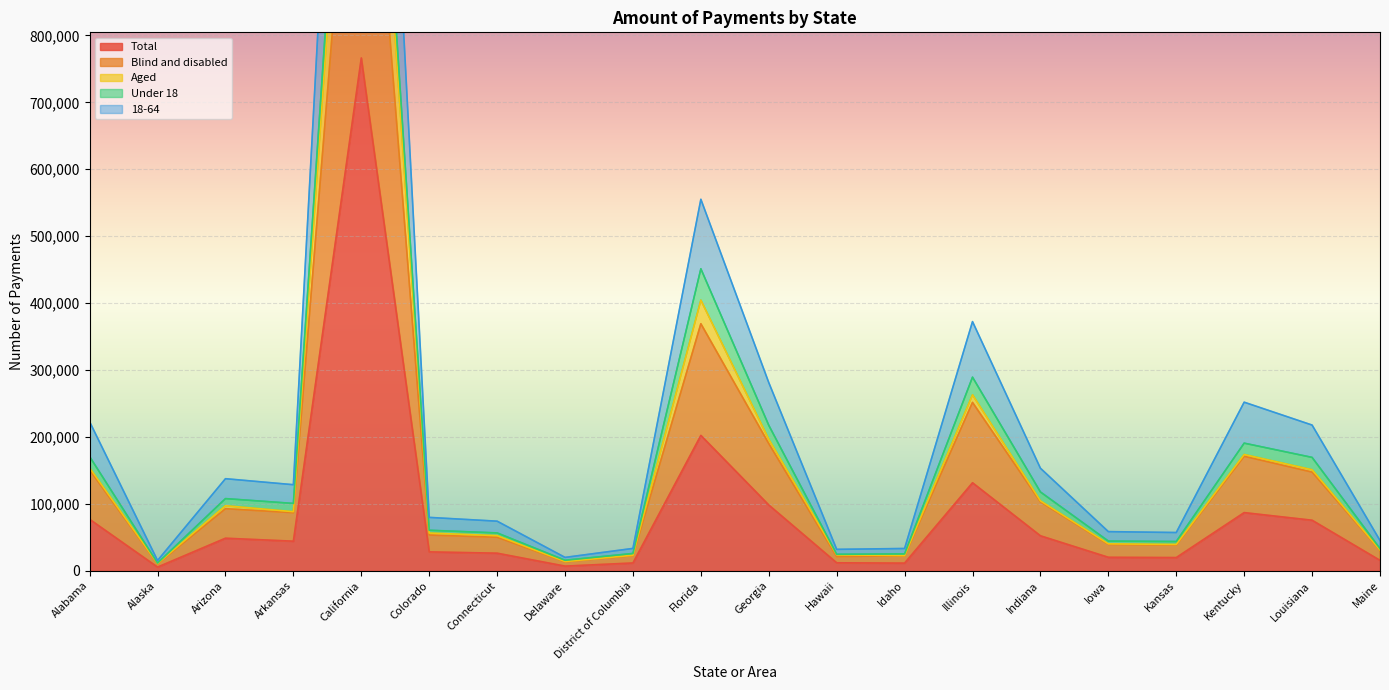

Where is Total nearest to the value 385840?

Florida